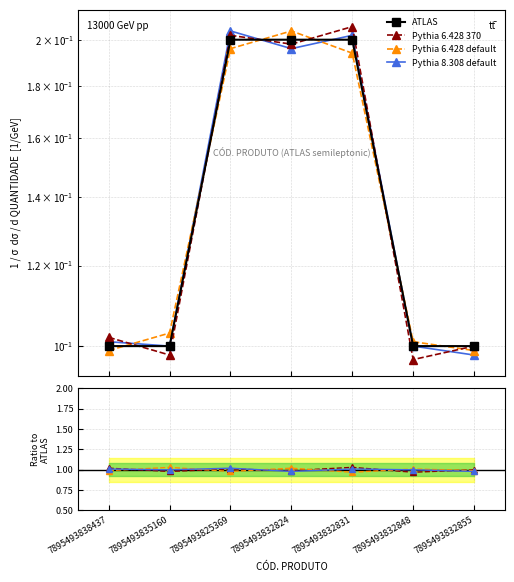

What is the label of the 5th point from the left?

7895493832831